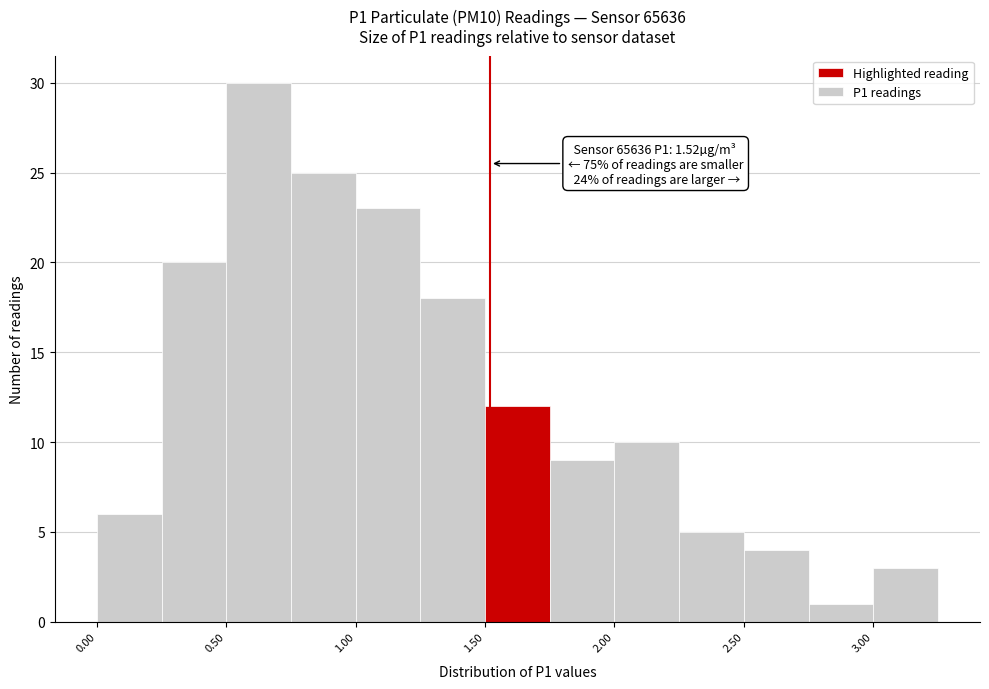

Which range on the x-axis has the tallest bar?

0.50 to 0.75